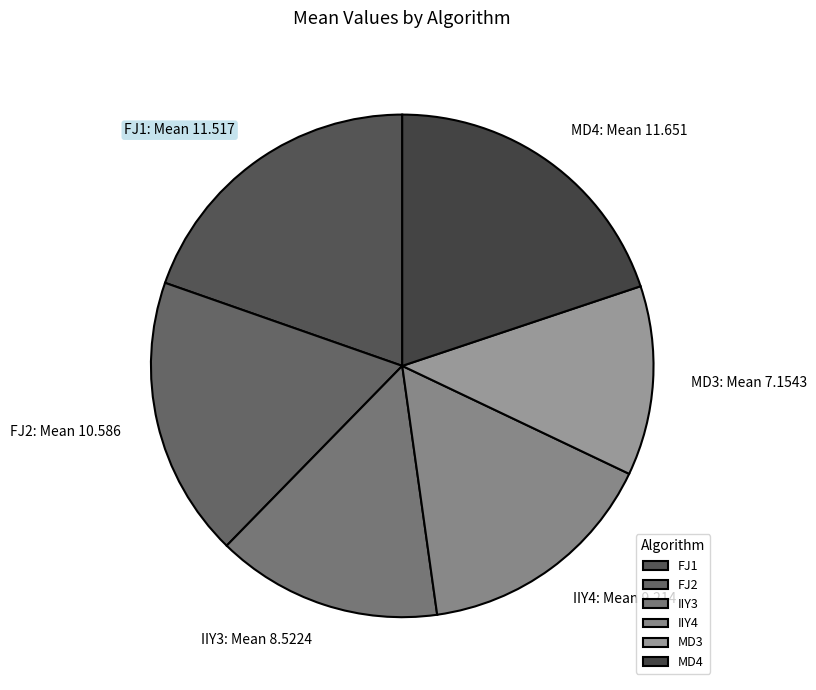

Which category has the smallest portion of the pie?

MD3